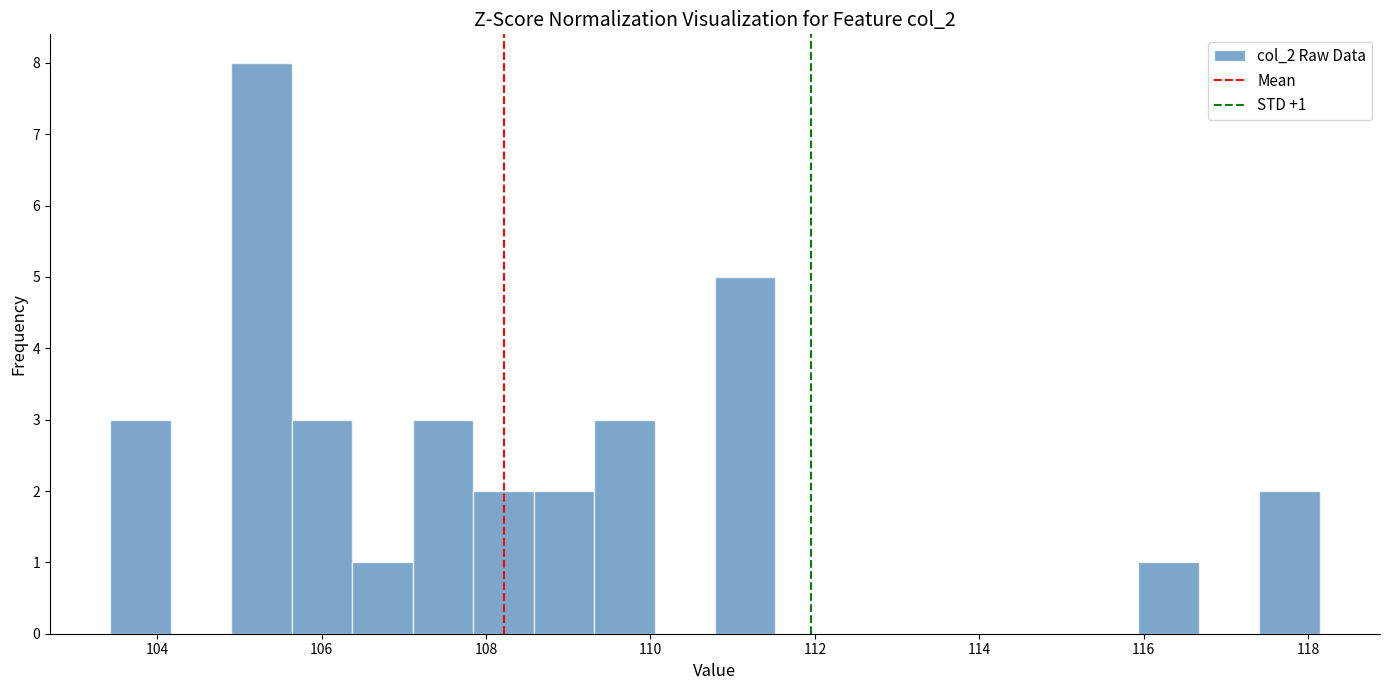

Read against the x-axis, roughly where is the centre of the tallest bar?

105.2